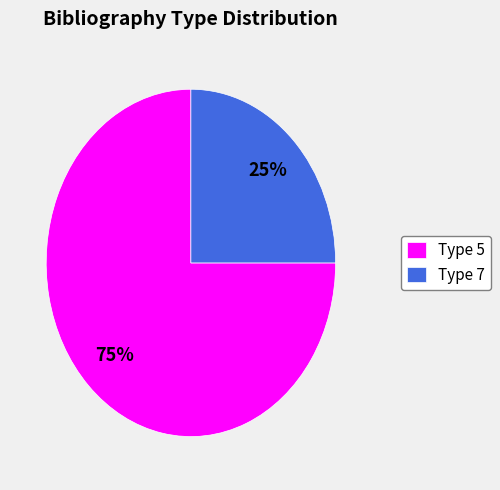

Count the number of slices in the pie.

2